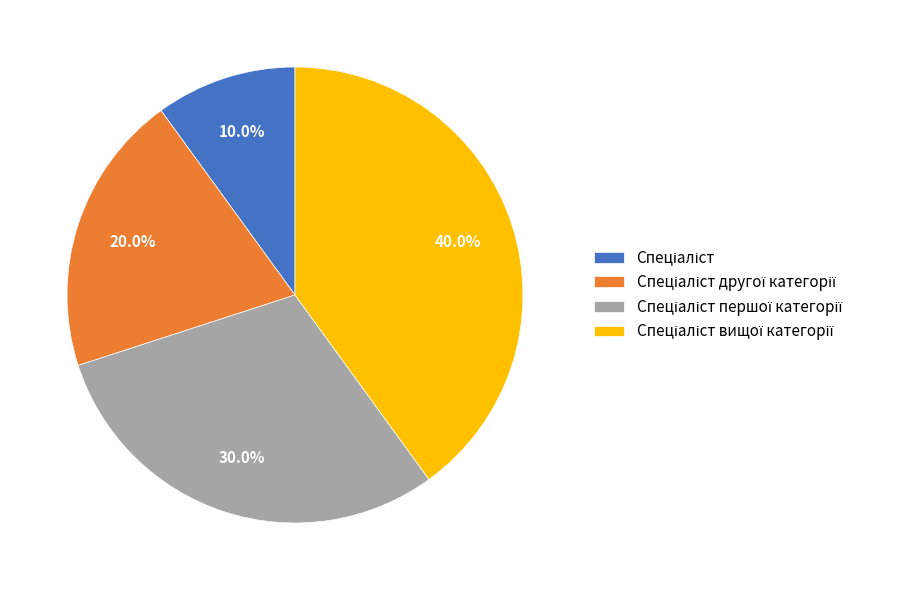

How many segments does this pie chart have?

4